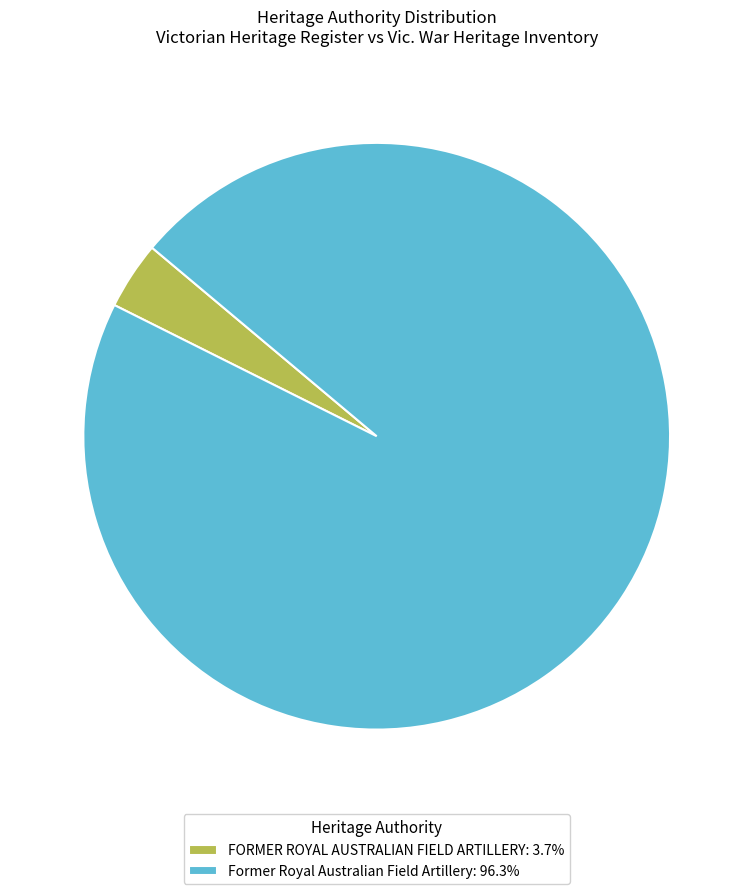

Which has a higher value, FORMER ROYAL AUSTRALIAN FIELD ARTILLERY or Former Royal Australian Field Artillery?

Former Royal Australian Field Artillery